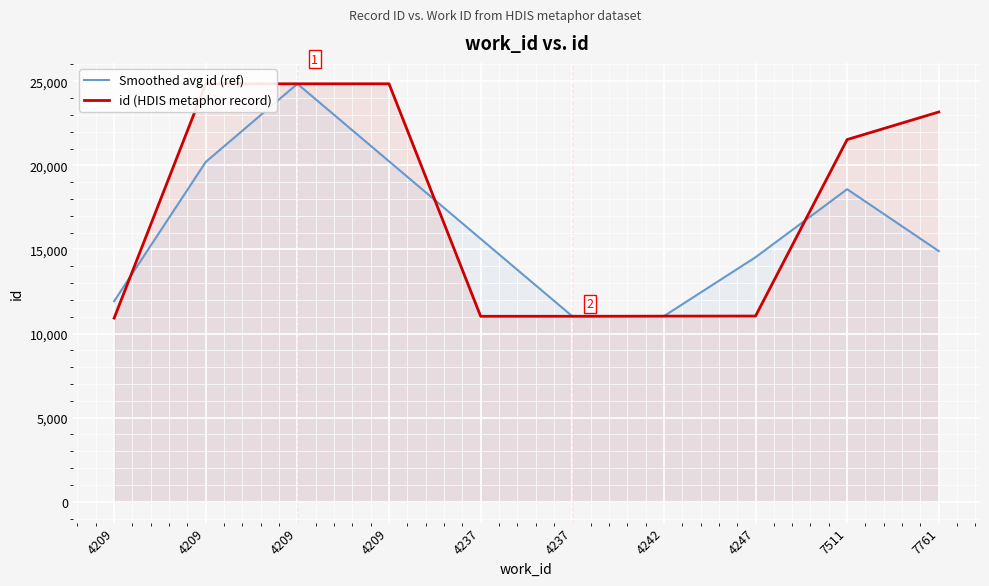

What are all the series names shown in the legend?

Smoothed avg id (ref), id (HDIS metaphor record)